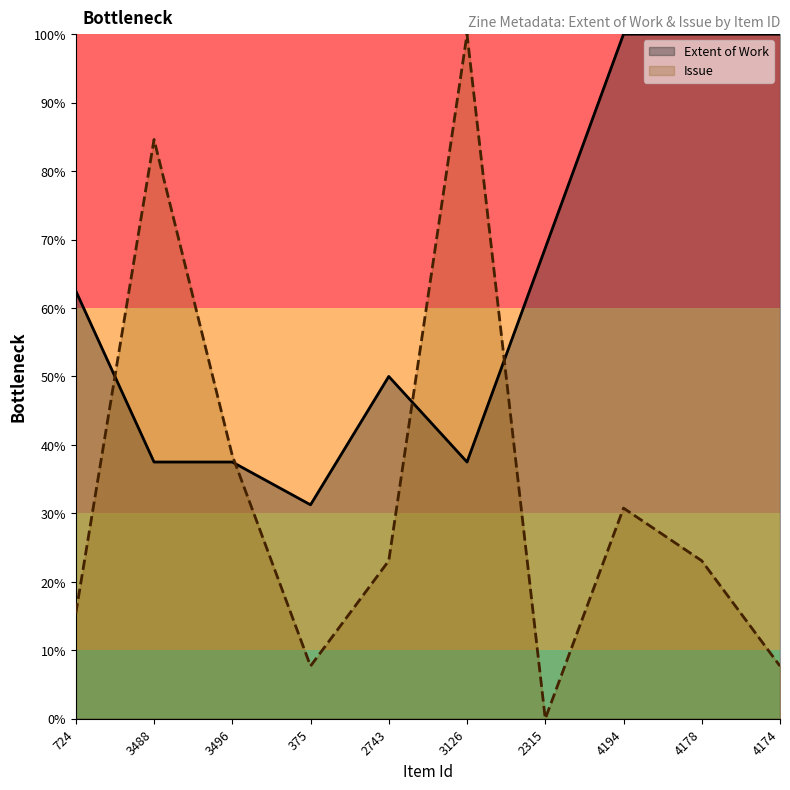

True or false: Extent of Work and Issue intersect in this chart.

True